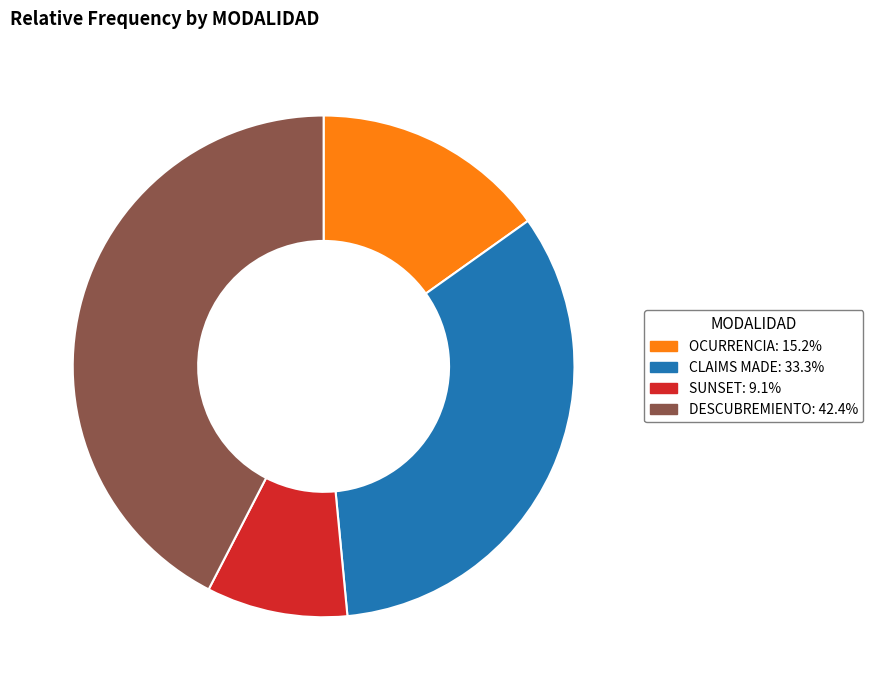

Which has a higher value, OCURRENCIA or CLAIMS MADE?

CLAIMS MADE